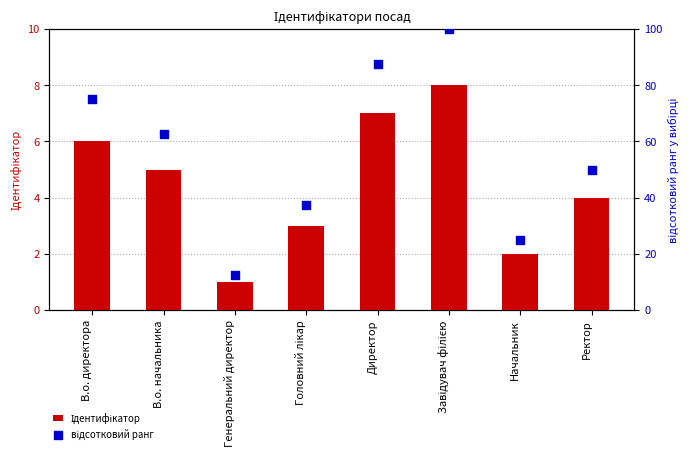

Which series reaches the minimum Y coordinate?

Ідентифікатор